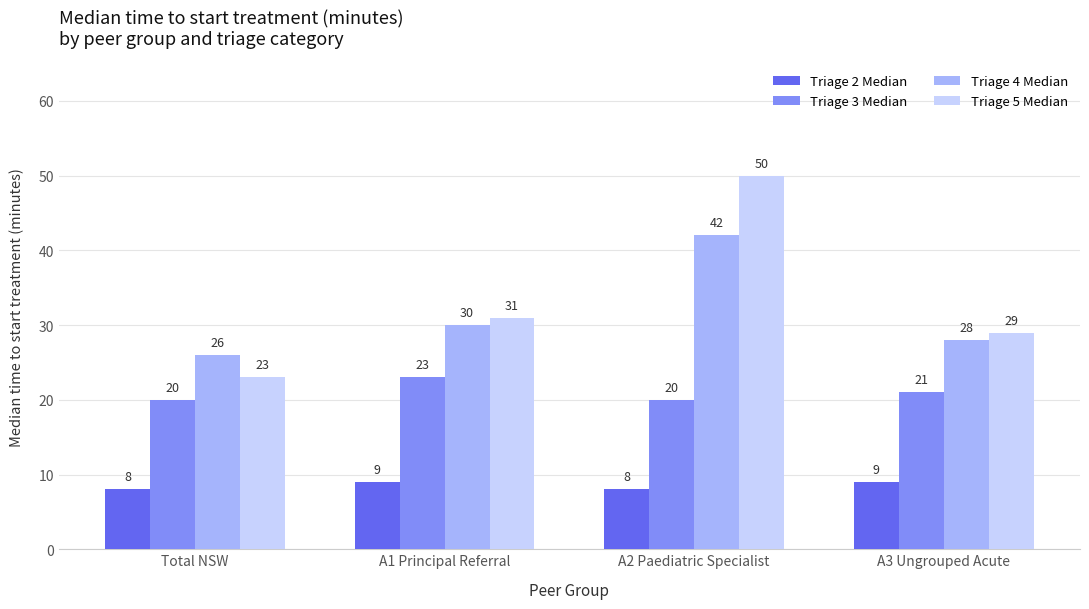

Reading right to left, list all the values displayed in this chart.

Triage 2 Median: A3 Ungrouped Acute=9	A2 Paediatric Specialist=8	A1 Principal Referral=9	Total NSW=8
Triage 3 Median: A3 Ungrouped Acute=21	A2 Paediatric Specialist=20	A1 Principal Referral=23	Total NSW=20
Triage 4 Median: A3 Ungrouped Acute=28	A2 Paediatric Specialist=42	A1 Principal Referral=30	Total NSW=26
Triage 5 Median: A3 Ungrouped Acute=29	A2 Paediatric Specialist=50	A1 Principal Referral=31	Total NSW=23